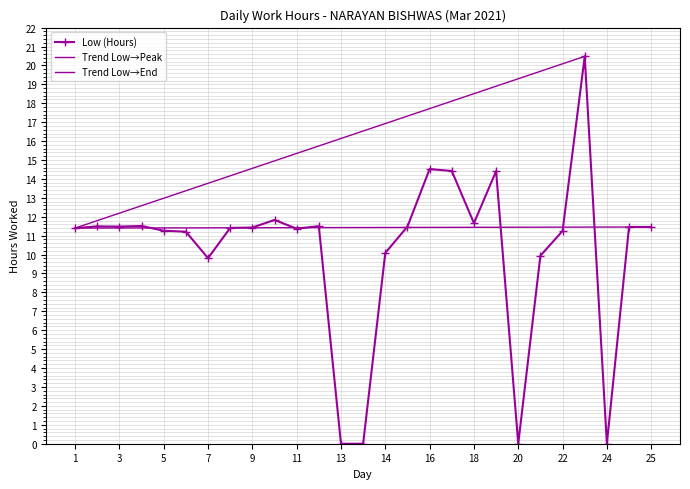

Where does the data first go above 11?

1